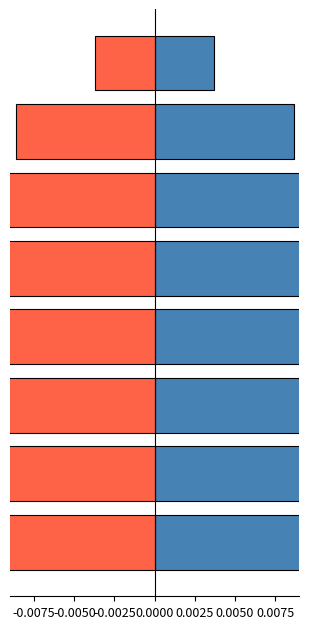

At how many categories does at least one series exceed 0?

8